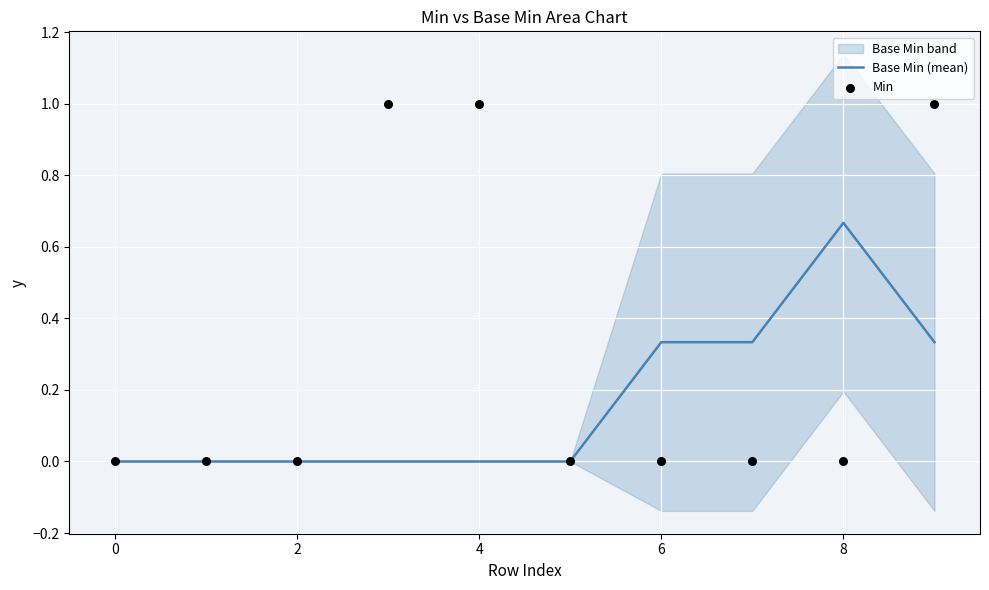

Which series contains the highest Y value?

Min